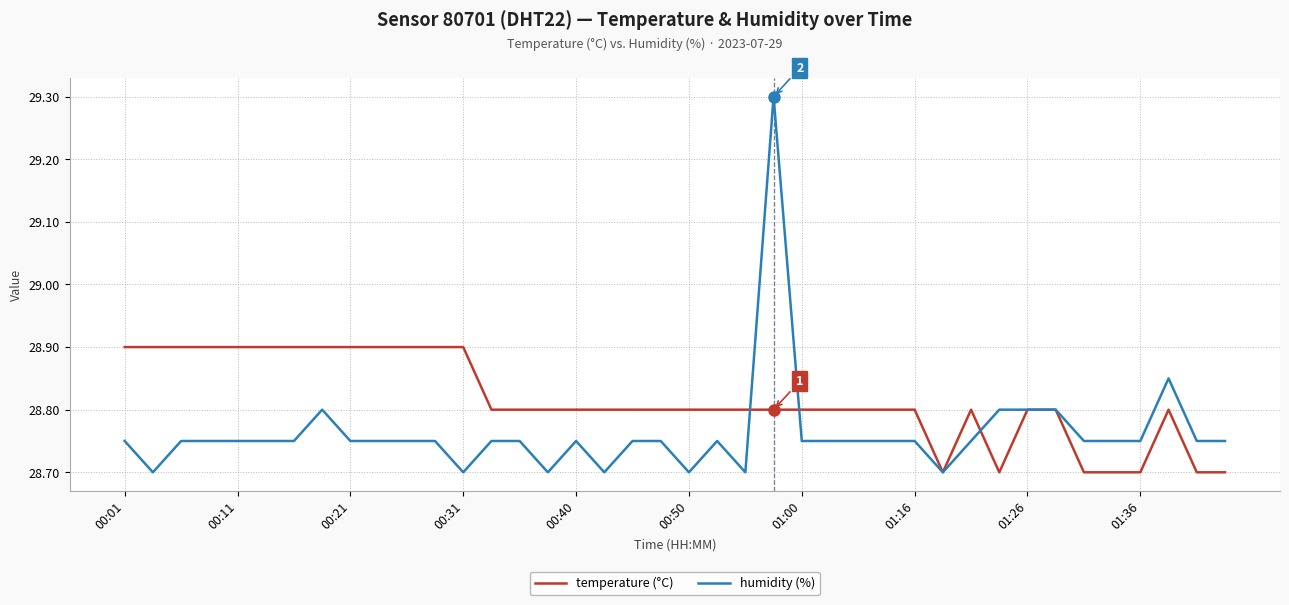

True or false: humidity (%) has more than 0 points higher than both neighbors.

True